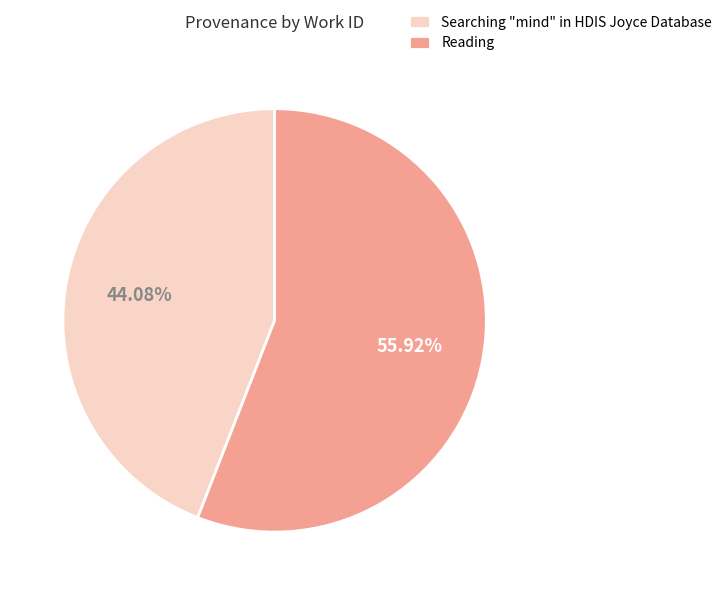

Approximately how many times larger is the value at Searching "mind" in HDIS Joyce Database compared to Reading?

0.8